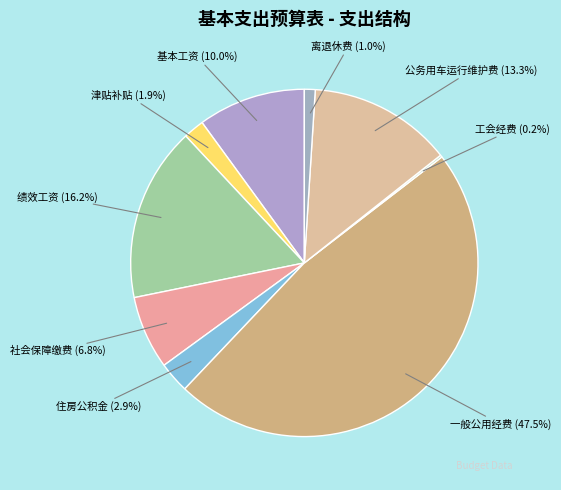

Which category has the biggest portion of the pie?

一般公用经费